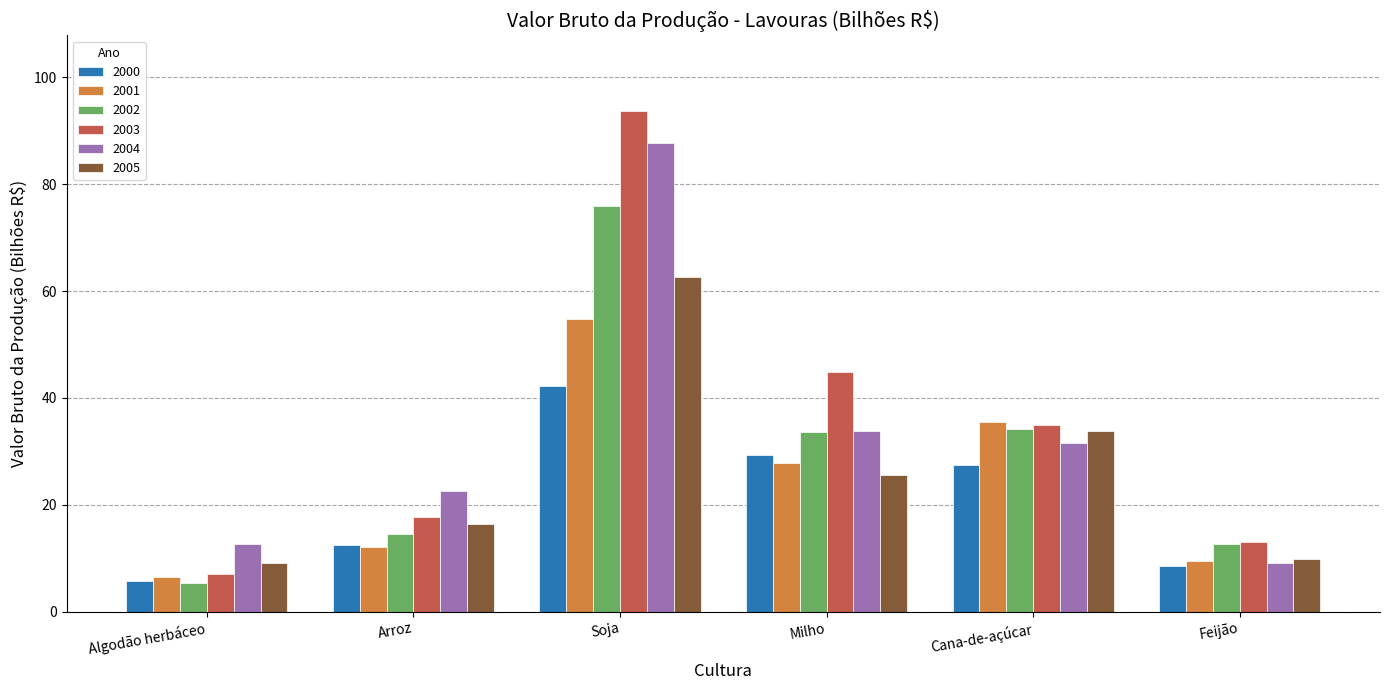

What are all the series names shown in the legend?

2000, 2001, 2002, 2003, 2004, 2005